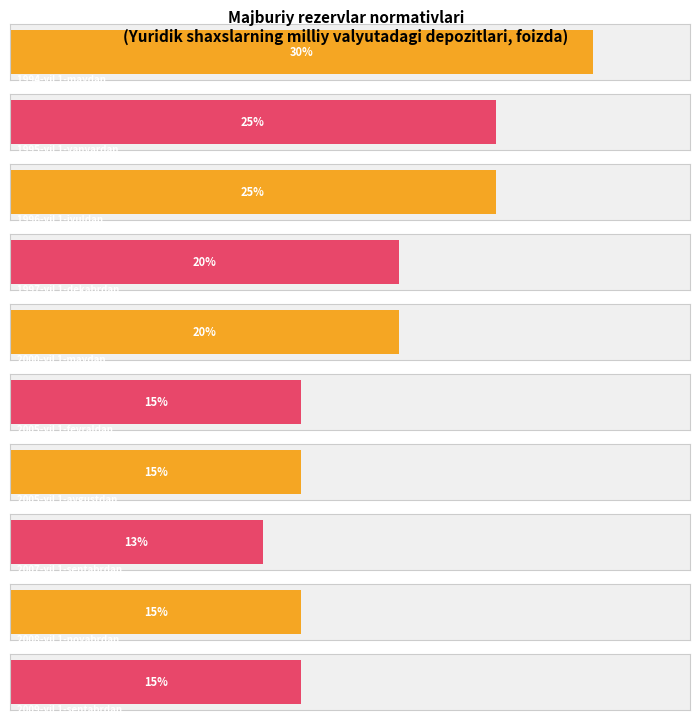

Between 2000-yil 1-maydan and 2007-yil 1-sentabrdan, which is larger?

2000-yil 1-maydan